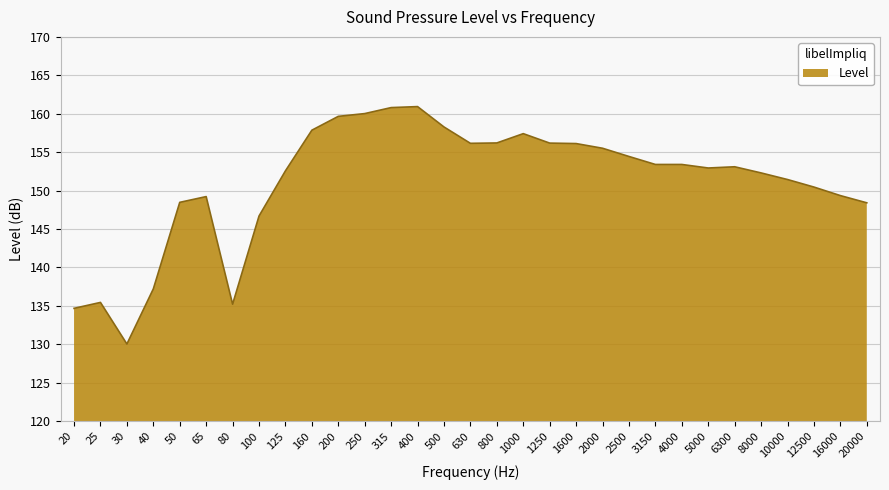

The value at 50 is 223.6. True or false?

False